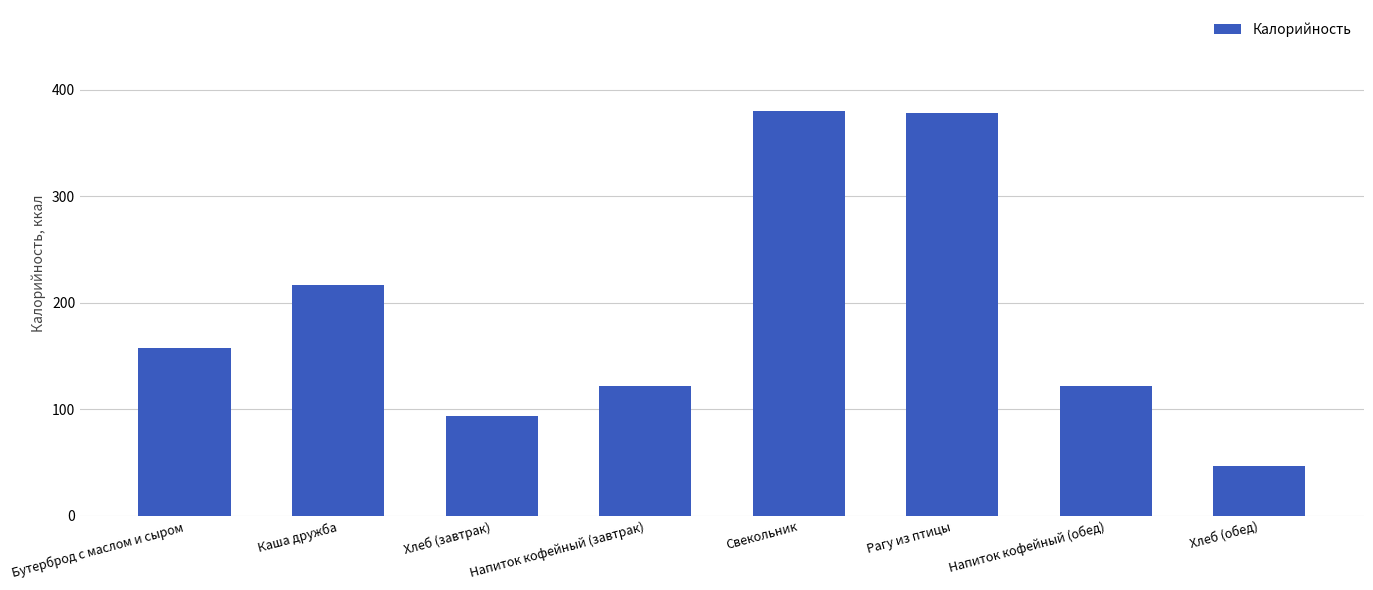

At which label does the data first exceed 157?

Бутерброд с маслом и сыром